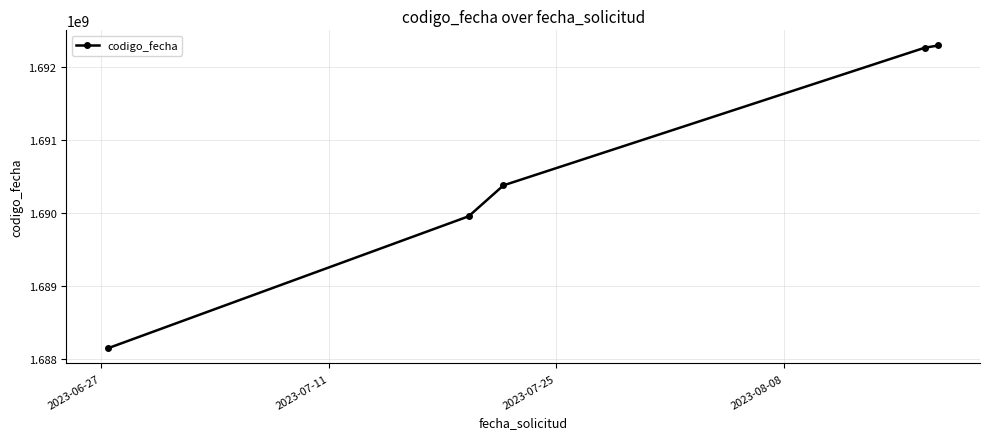

What is the maximum value shown in the chart?

1692290187